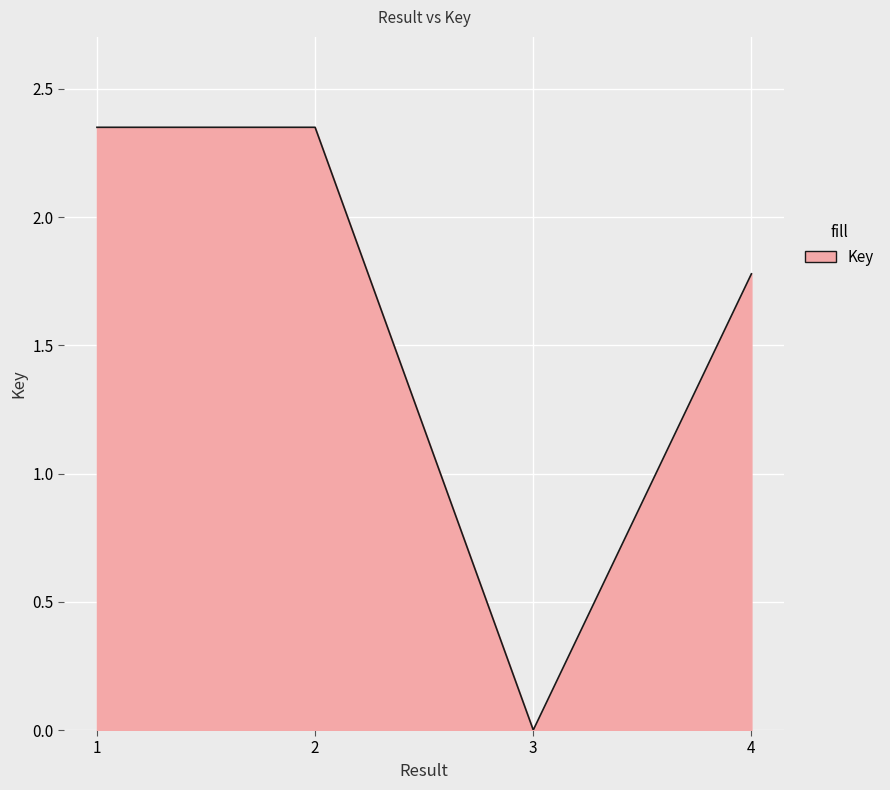

How many interior local valleys (lower than both neighbors) does the data have?

1